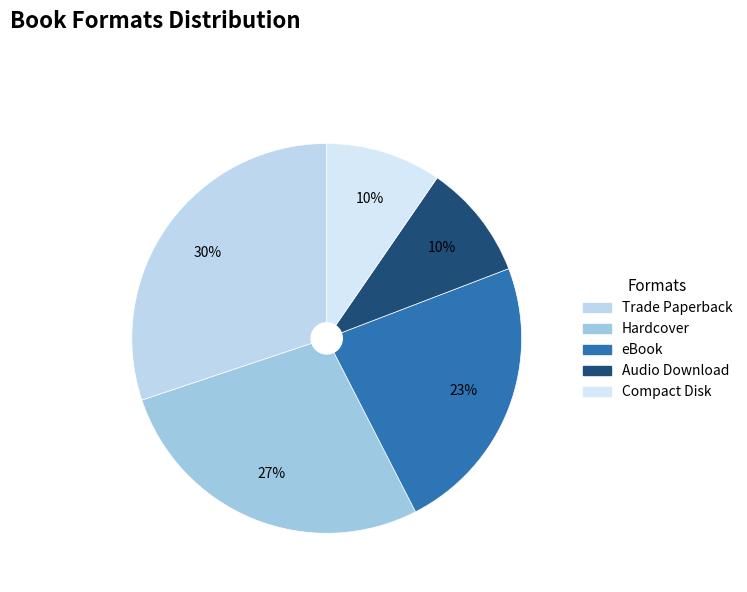

What percentage do Trade Paperback and Hardcover together represent?

57.5%